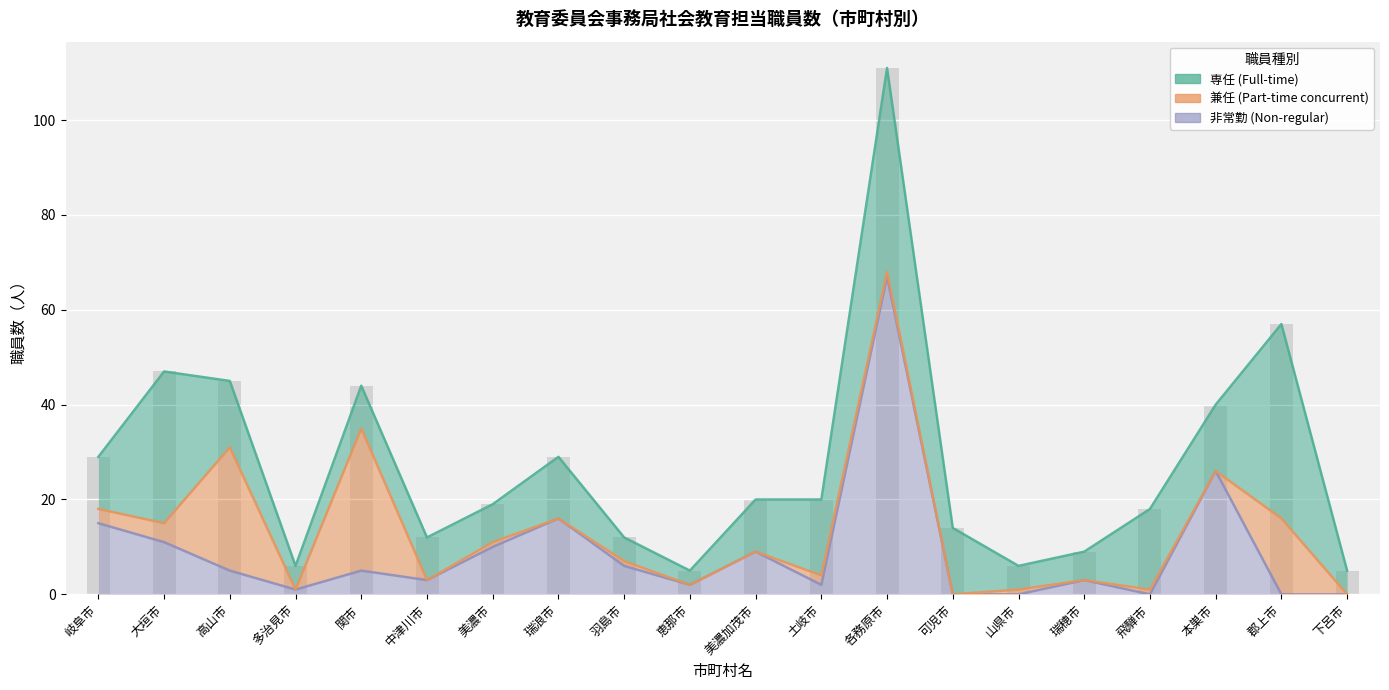

Does the chart contain stacked bars?

No